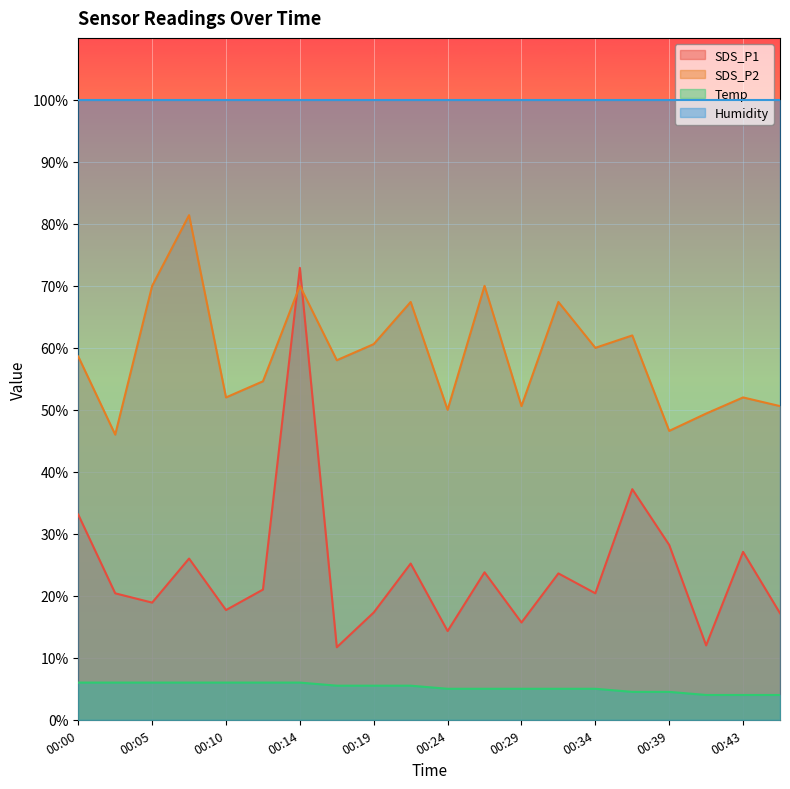

At which category is the sum across all series the highest?

00:14